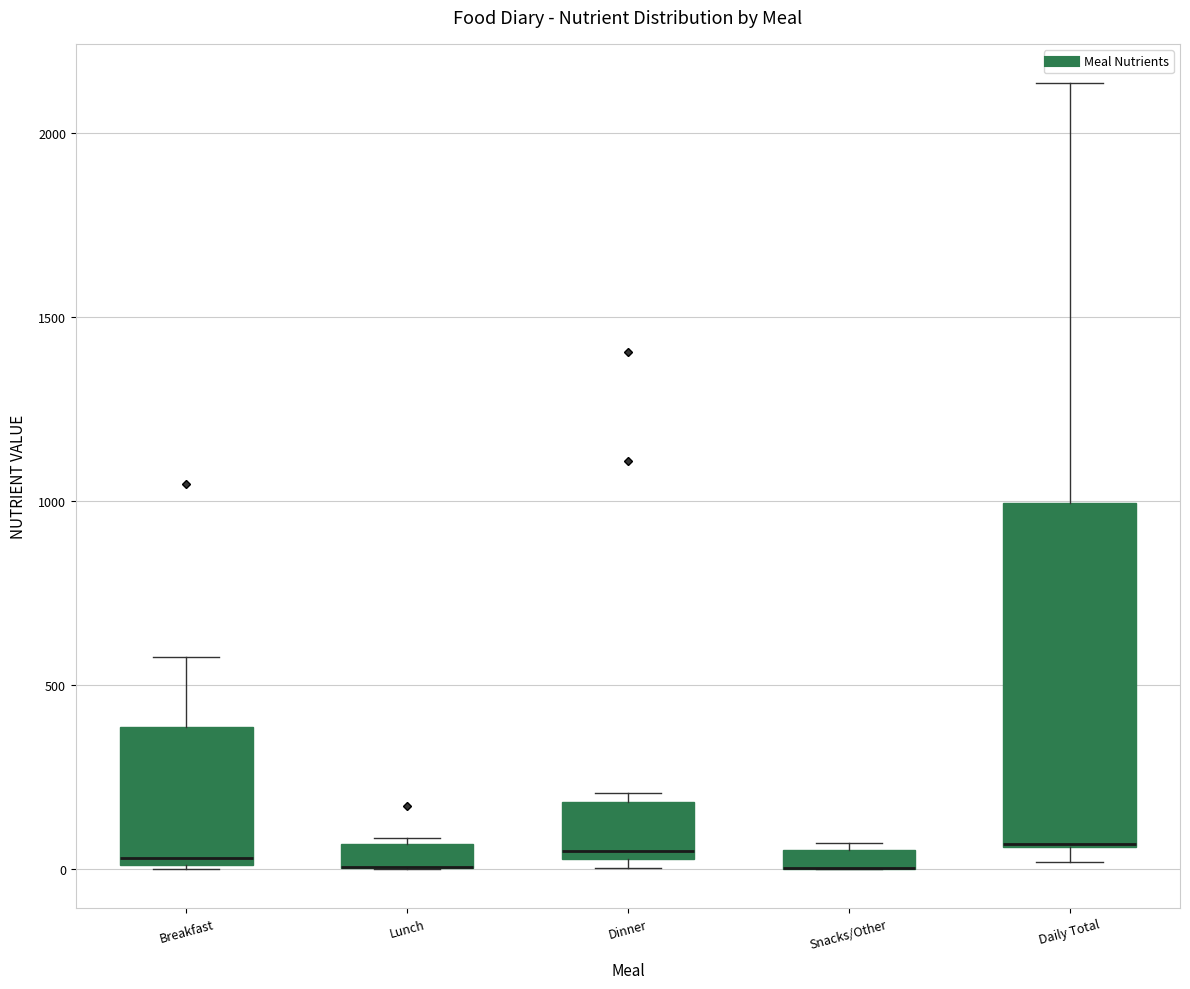

Comparing the boxes themselves (not the whiskers), which one is the tallest?

Daily Total